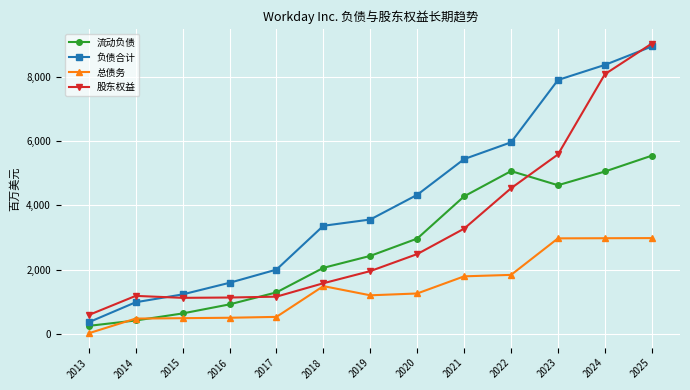

True or false: 负债合计 and 总债务 intersect in this chart.

False